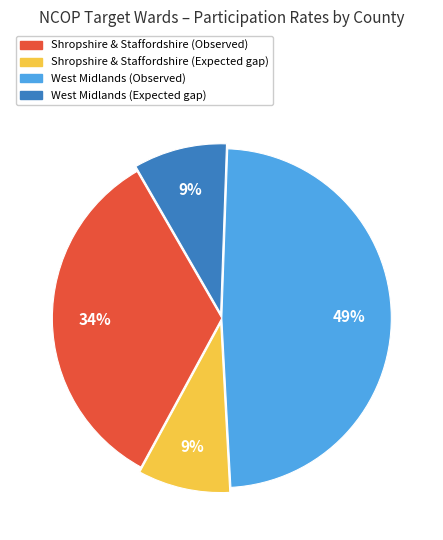

Does any single category account for the majority?

No